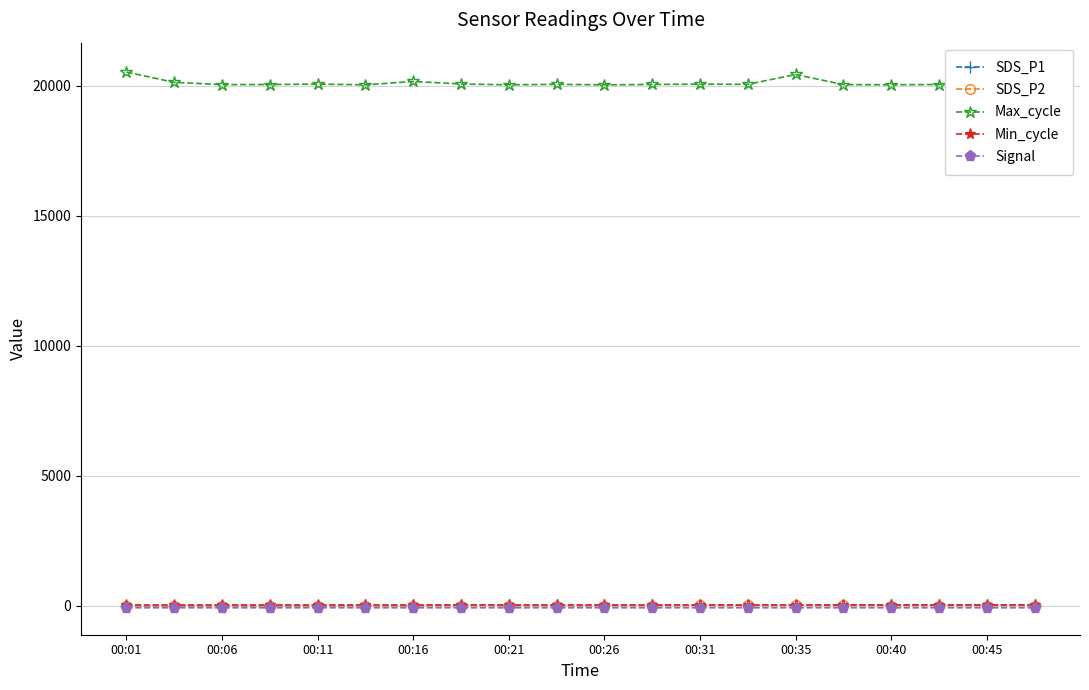

Where is Min_cycle nearest to the value 28?

00:01